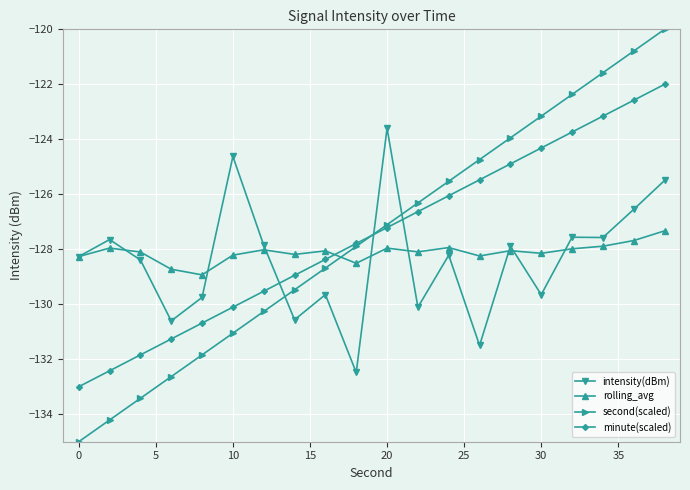

What is the value of the second(scaled) point at the 11th from the left?

-127.1